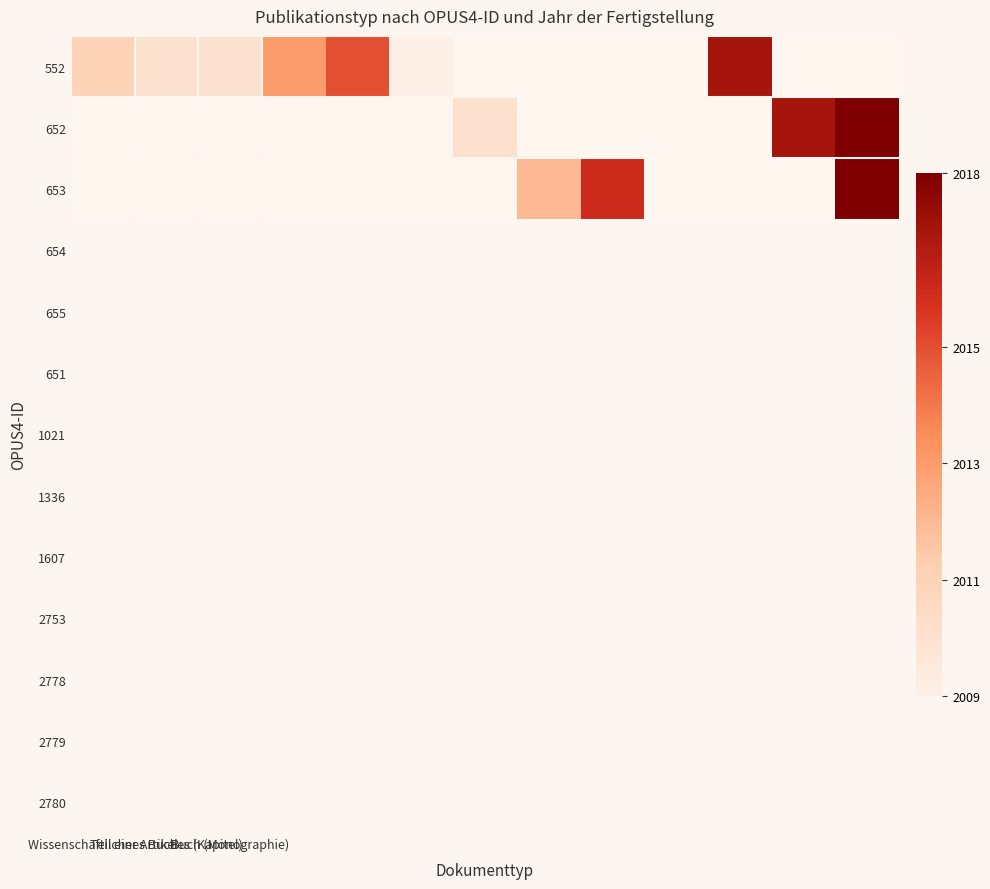

Which has a higher value, 6 or 10?

10